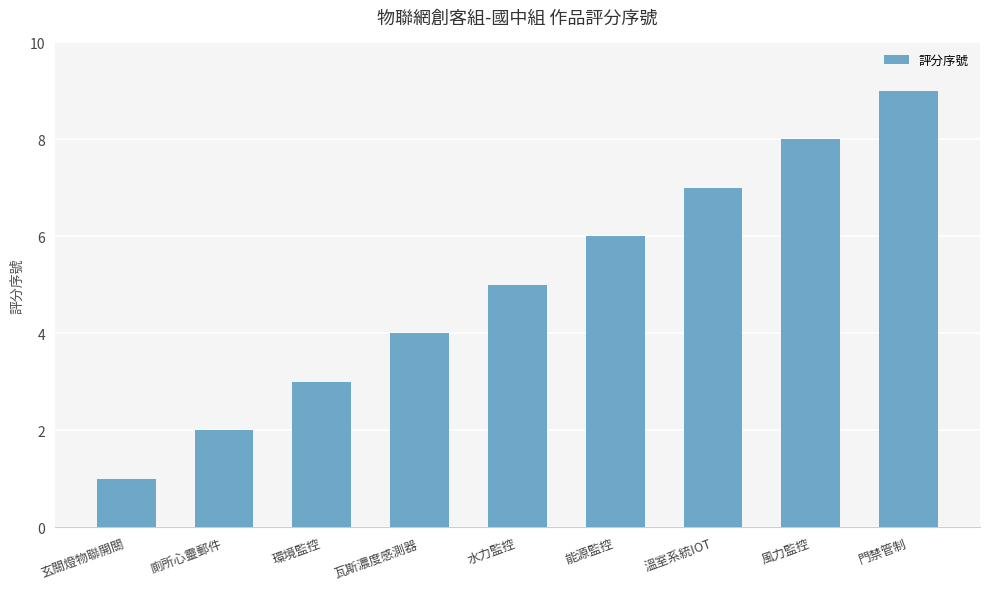

Which has a higher value, 溫室系統IOT or 廁所心靈郵件?

溫室系統IOT